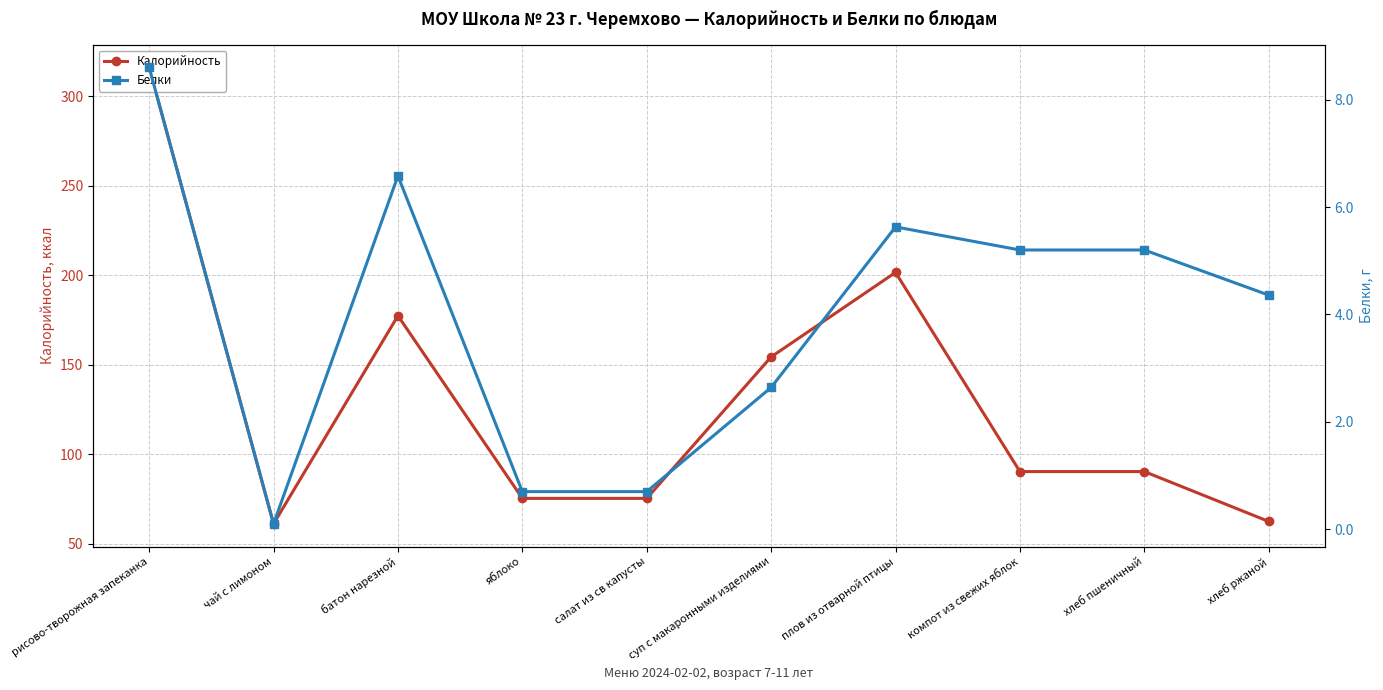

Is the value of Белки at яблоко greater than the value of Калорийность at хлеб пшеничный?

No